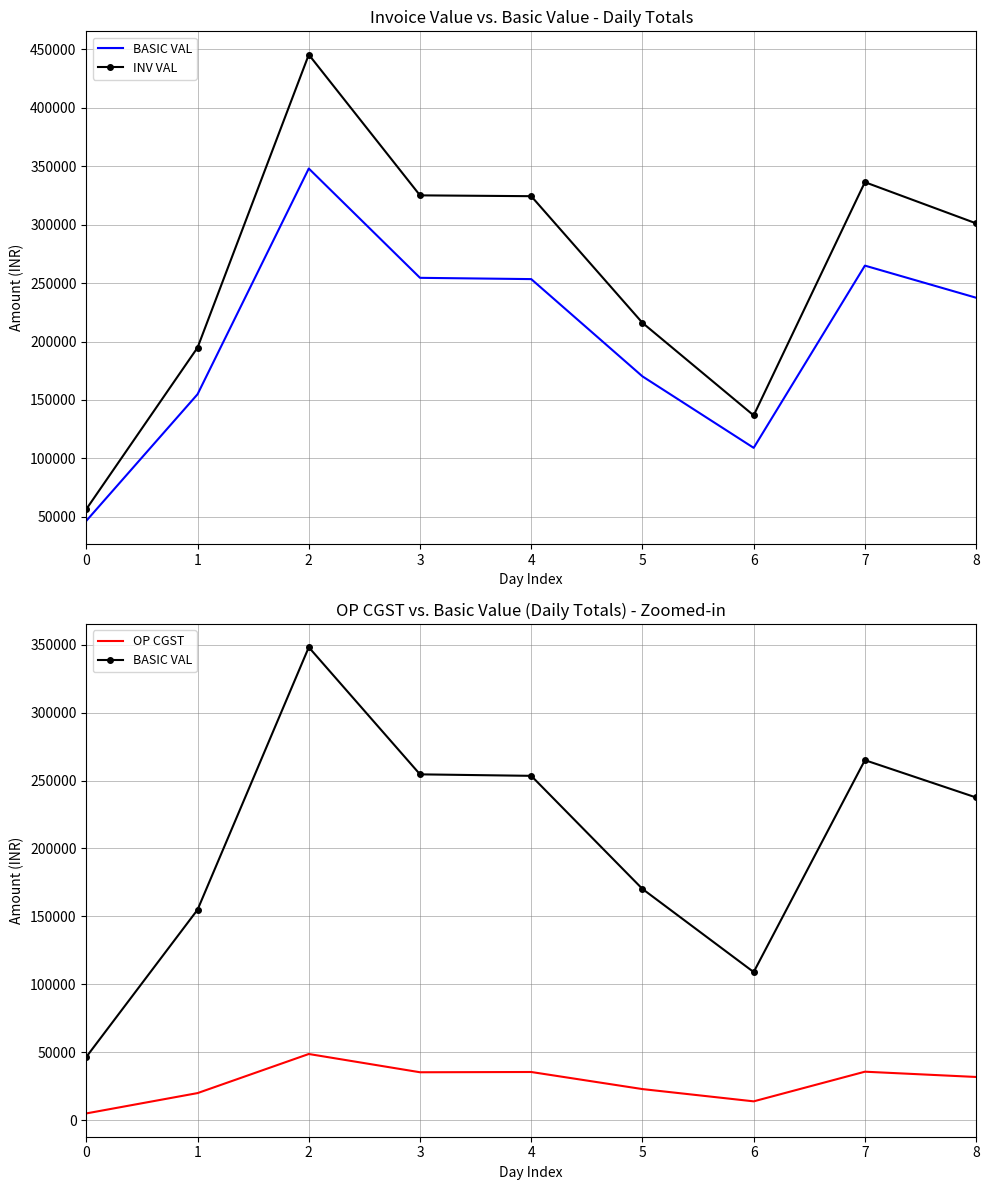

What is the average value of the BASIC VAL series?

204387.6